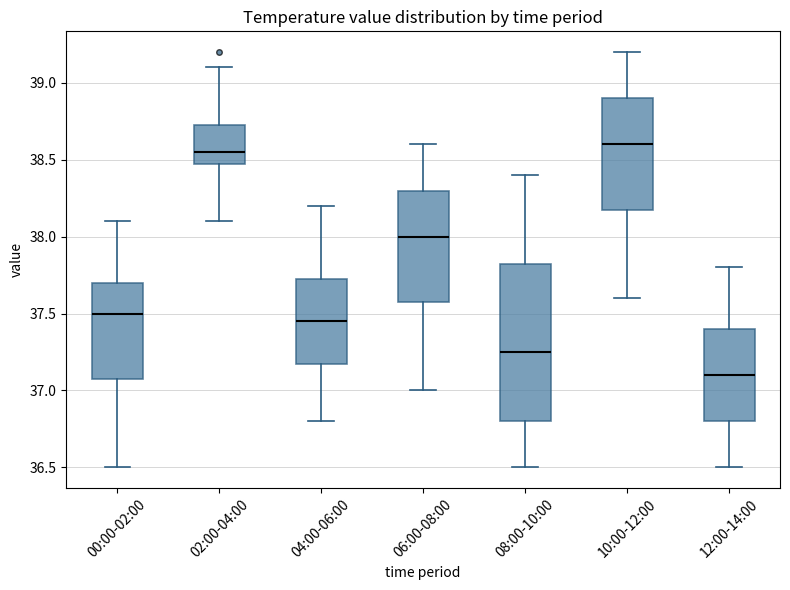

Comparing the boxes themselves (not the whiskers), which one is the tallest?

08:00-10:00